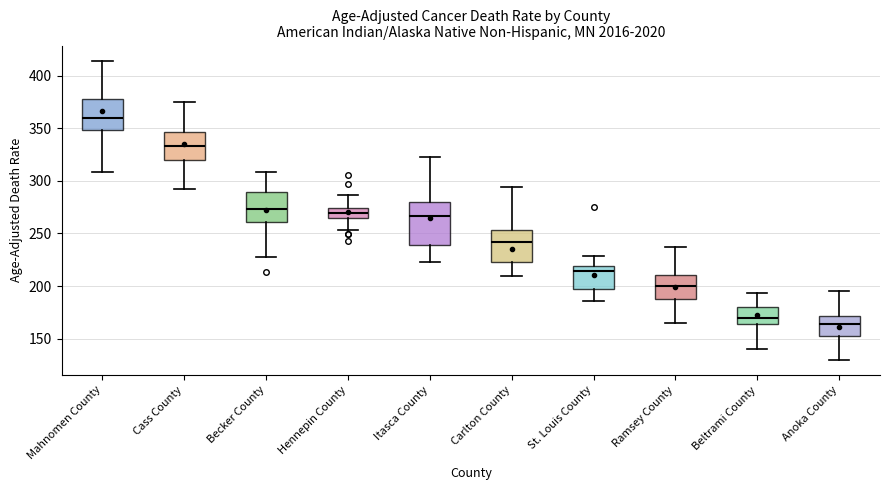

Where does the lower whisker of the box for Carlton County end on the y-axis? The values are not printed on the chart, so give them approximately, as read against the axis.

210